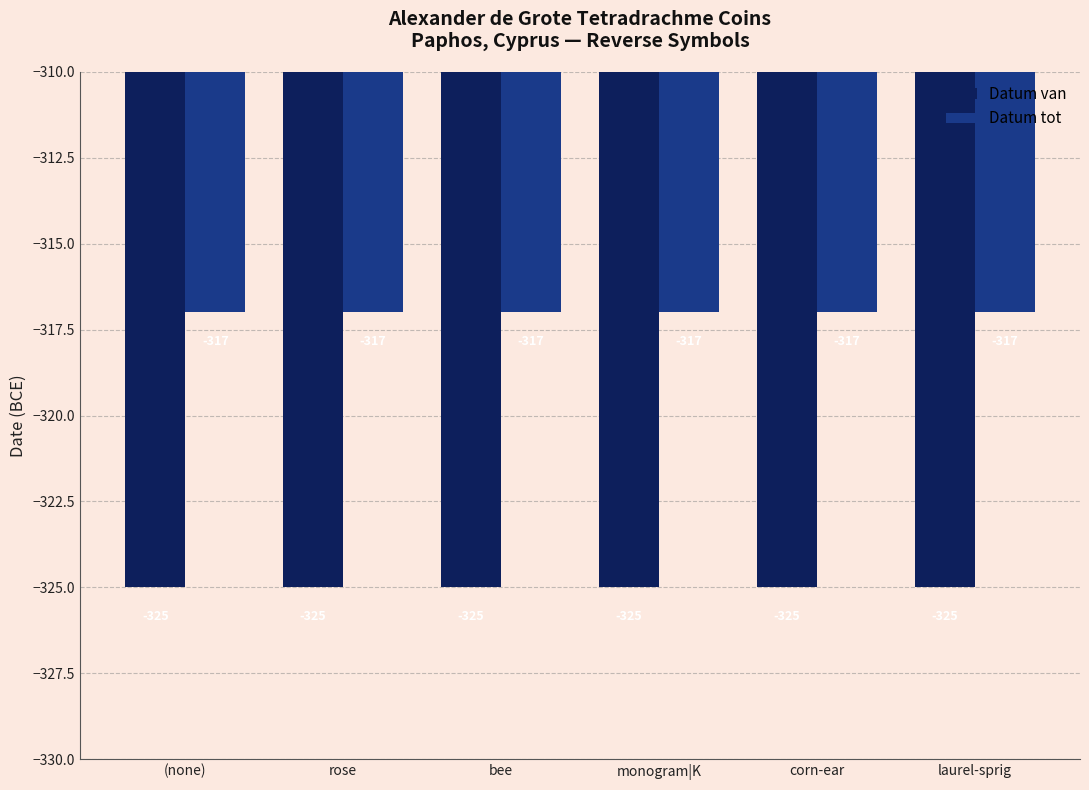

How many bars are there in each group?

2